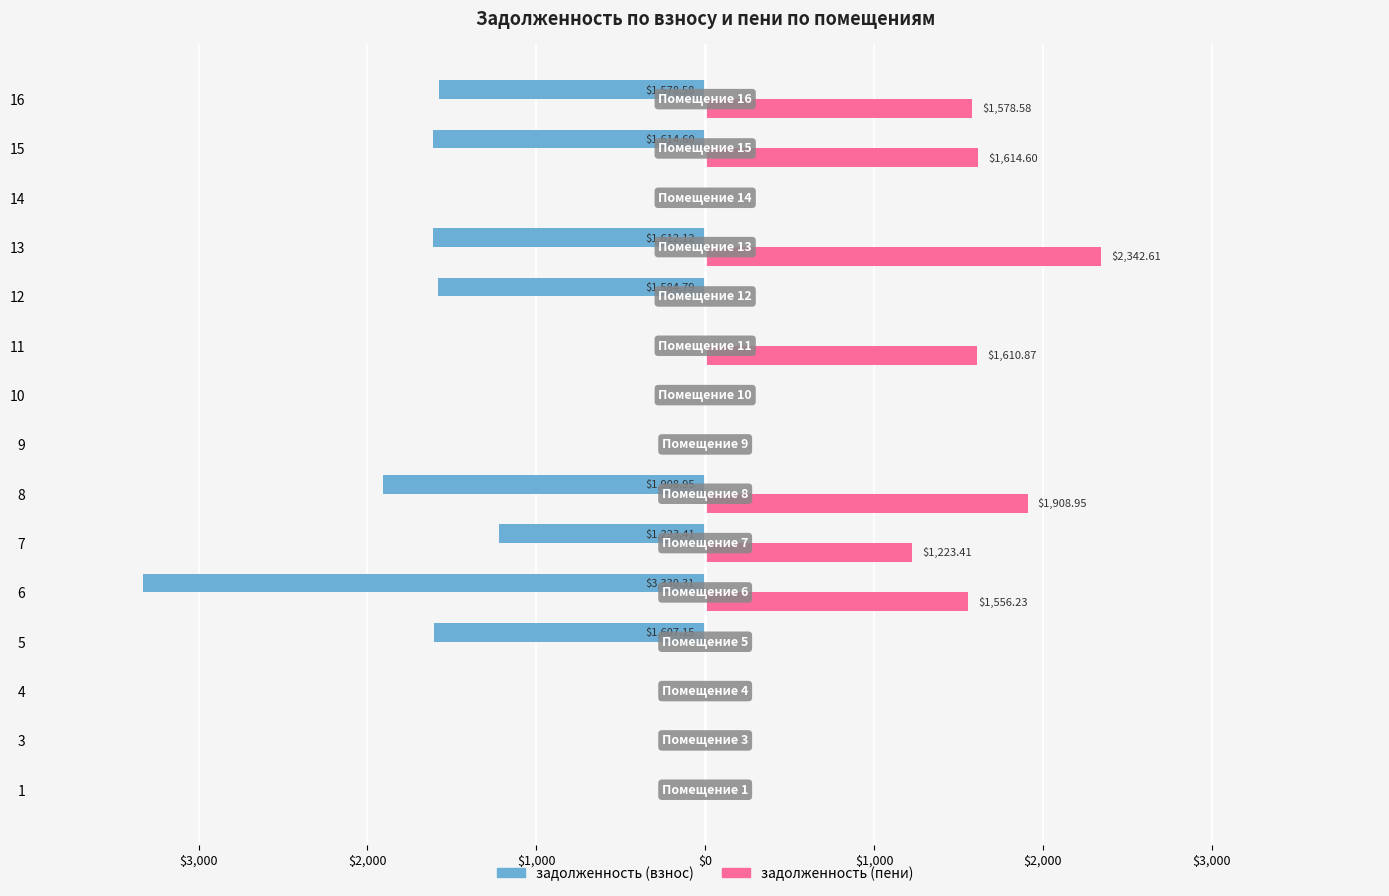

What are all the series names shown in the legend?

задолженность (взнос), задолженность (пени)